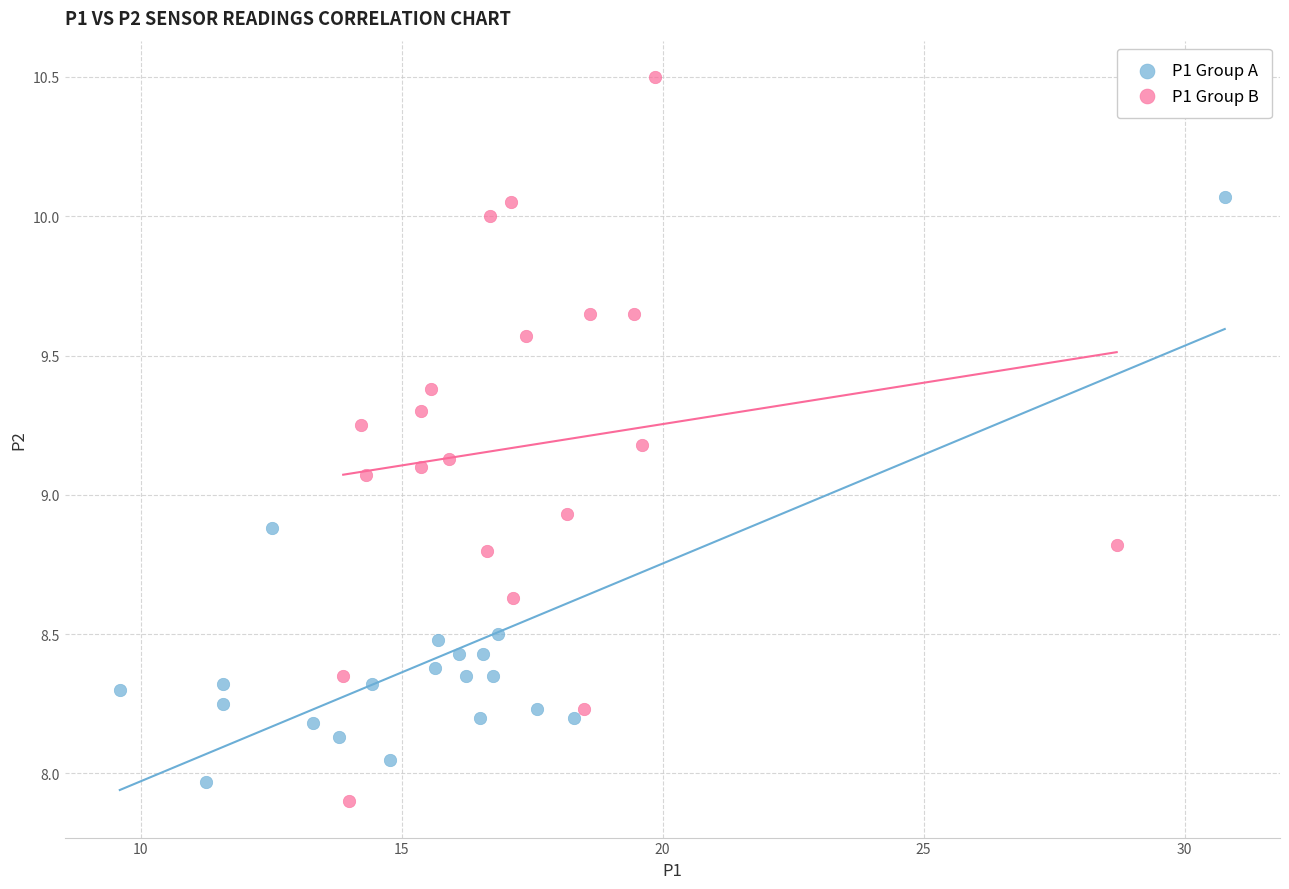

Which series has the largest Y range (max minus min)?

P1 Group B